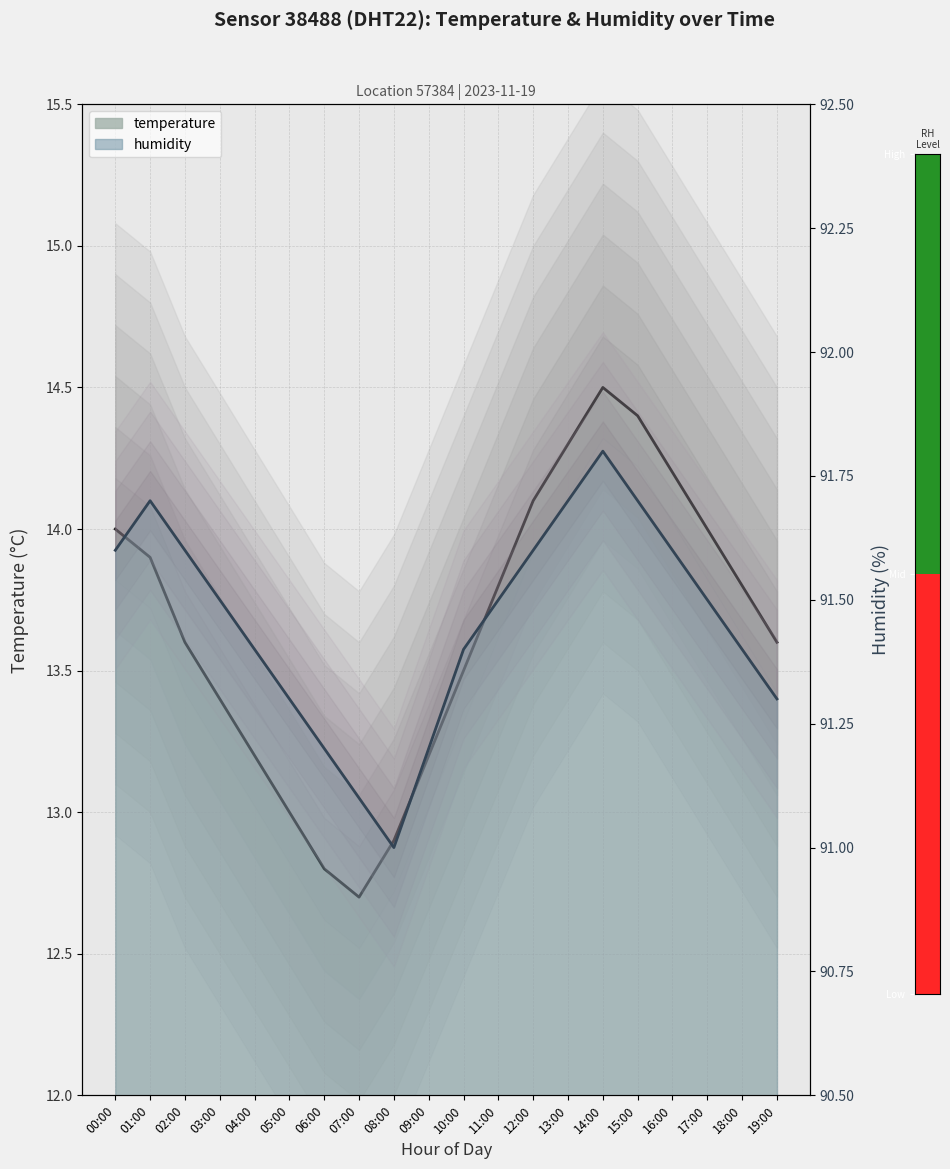

What is the difference between the second highest and second lowest values in the temperature series?

1.6